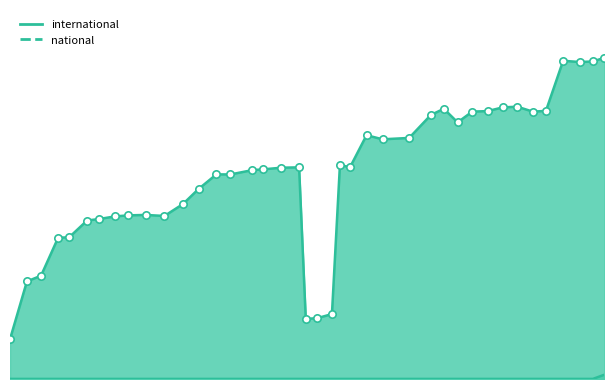

Which series has the largest total across all categories?

international